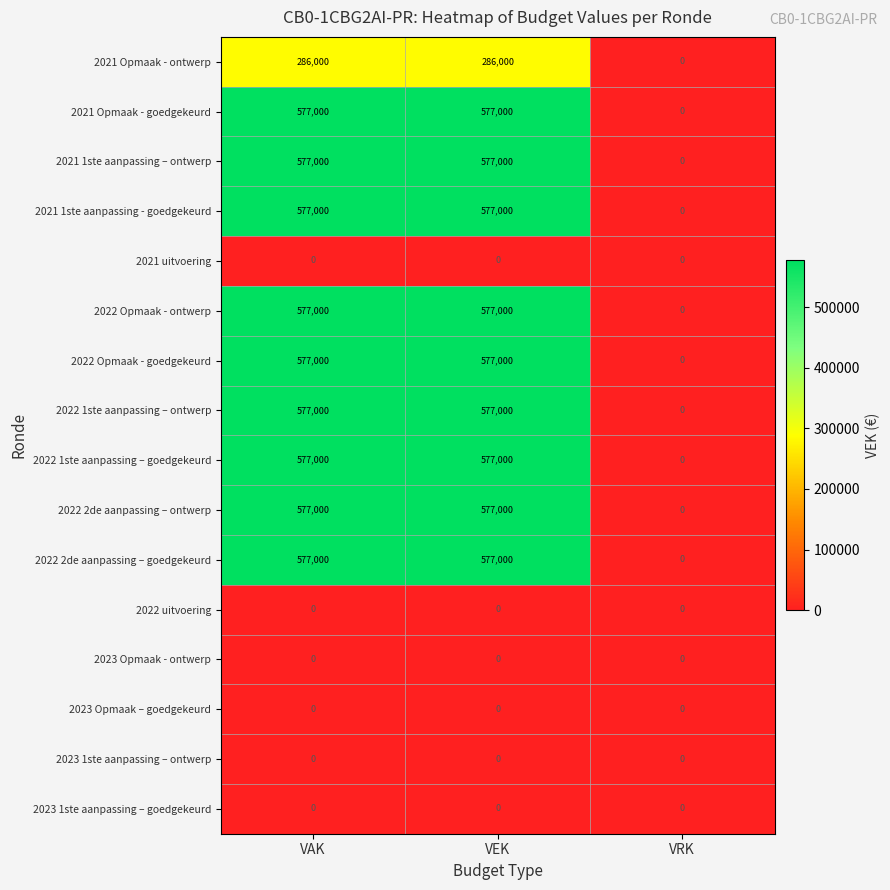

At how many categories does at least one series exceed 303970?

2